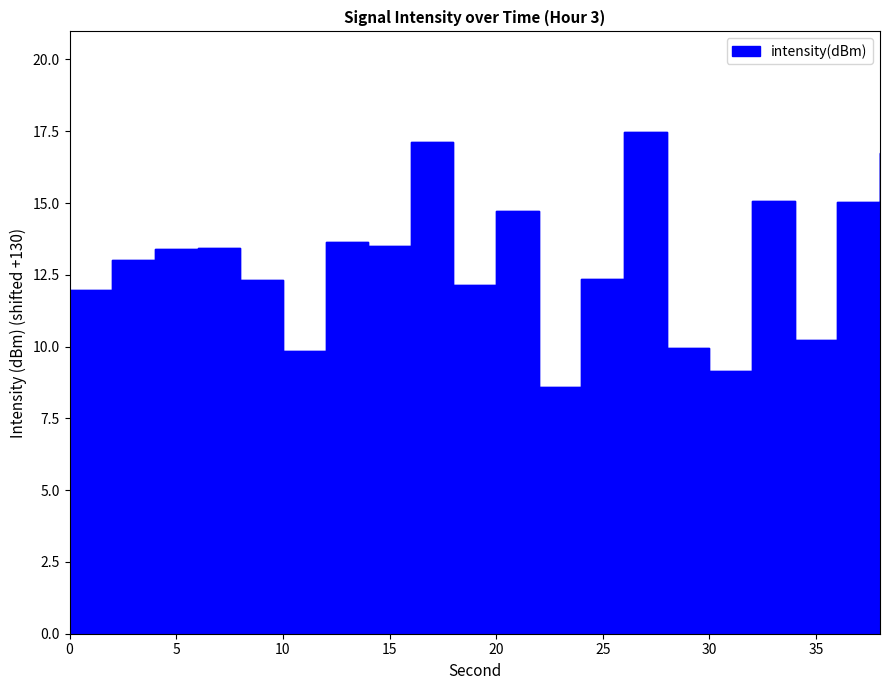

What is the ratio of the value at 16 to the value at 20?

1.2